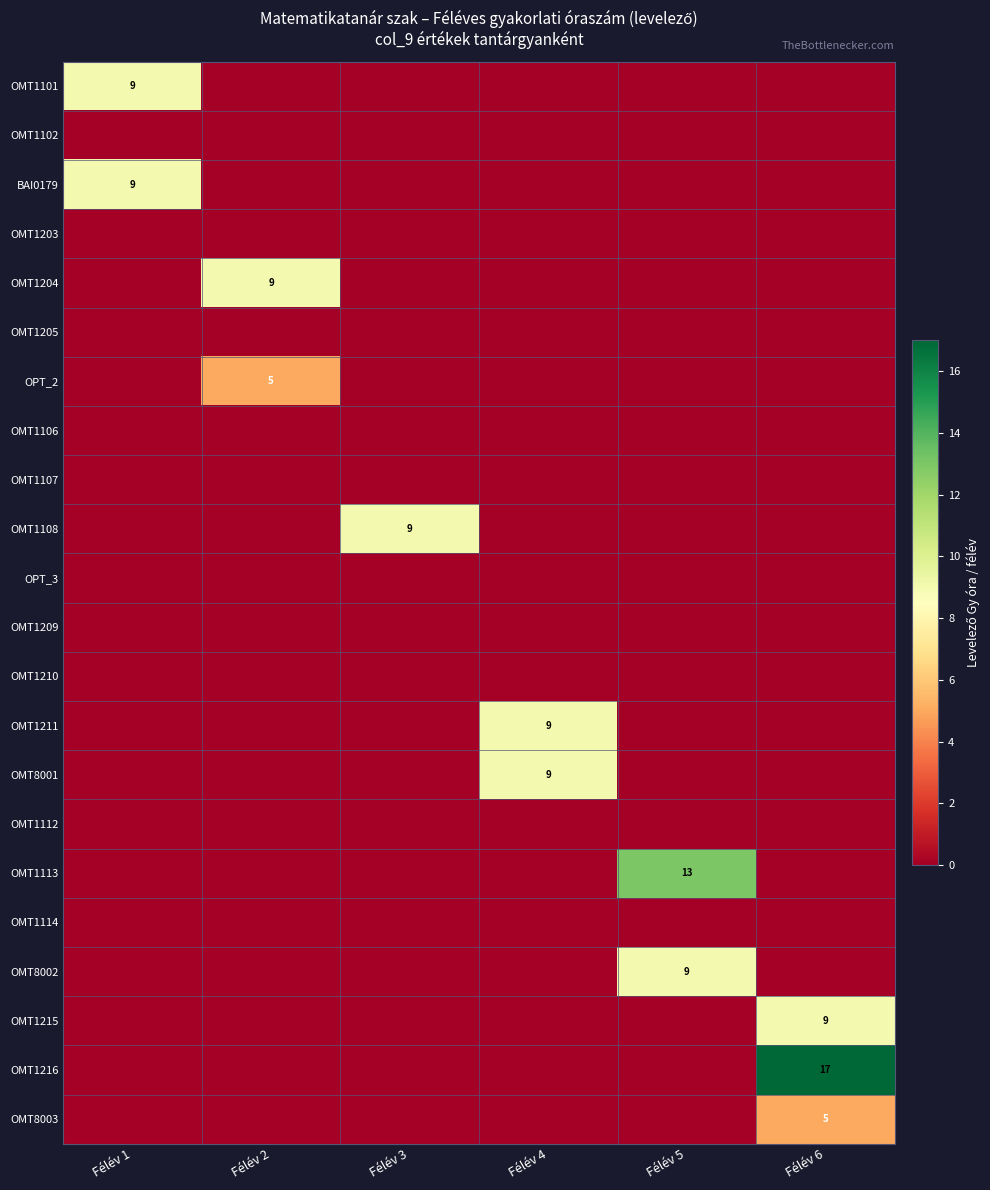

At which category is the sum across all series the highest?

Félév 6